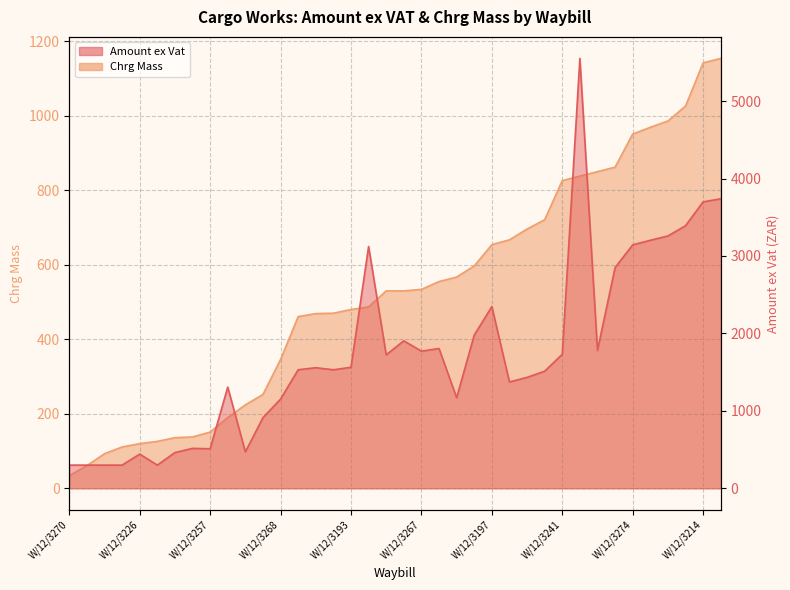

What is the difference between the maximum and second lowest values in the Amount ex Vat series?

5251.1